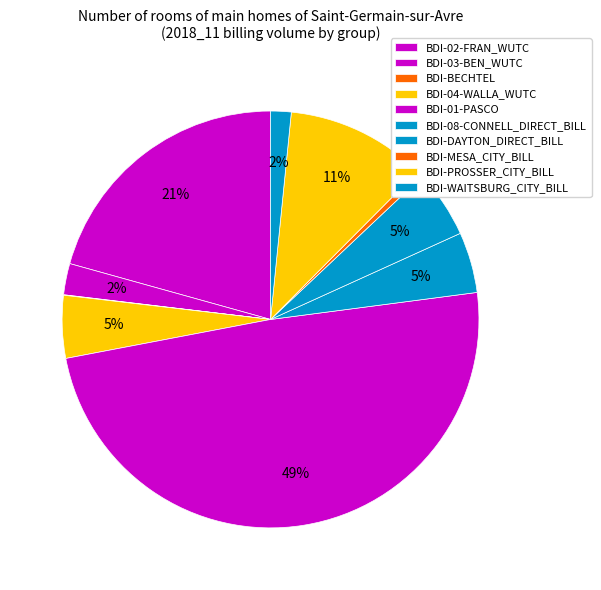

Is there any slice that represents more than half of the pie?

No